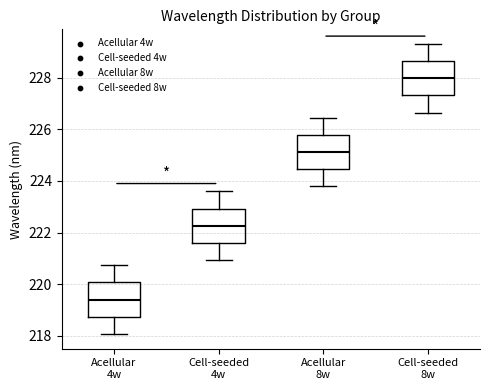

Reading left to right, read every box against the y-axis: the position of its median line, the range the box covers, and the ends of its whiskers. The values are not printed on the chart, so give them approximately, as read against the axis.

Acellular 4w: median 219.4, box 218.8 to 220.0, whiskers 218.0 to 220.8
Cell-seeded 4w: median 222.2, box 221.6 to 223.0, whiskers 221.0 to 223.6
Acellular 8w: median 225.2, box 224.4 to 225.8, whiskers 223.8 to 226.4
Cell-seeded 8w: median 228.0, box 227.4 to 228.6, whiskers 226.6 to 229.4